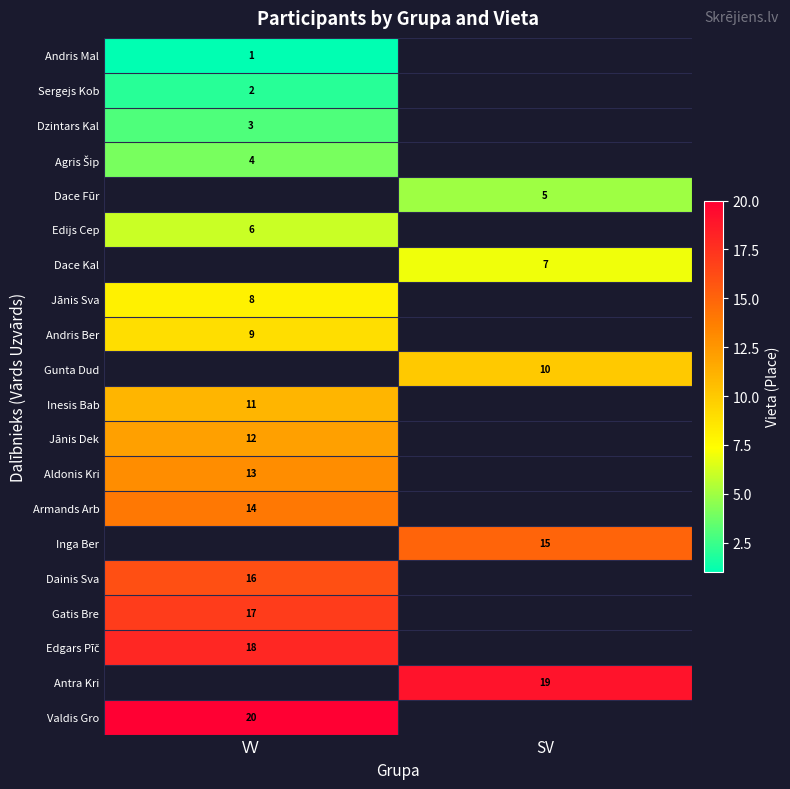

True or false: Aldonis Kri has a value of 13 at VV.

True